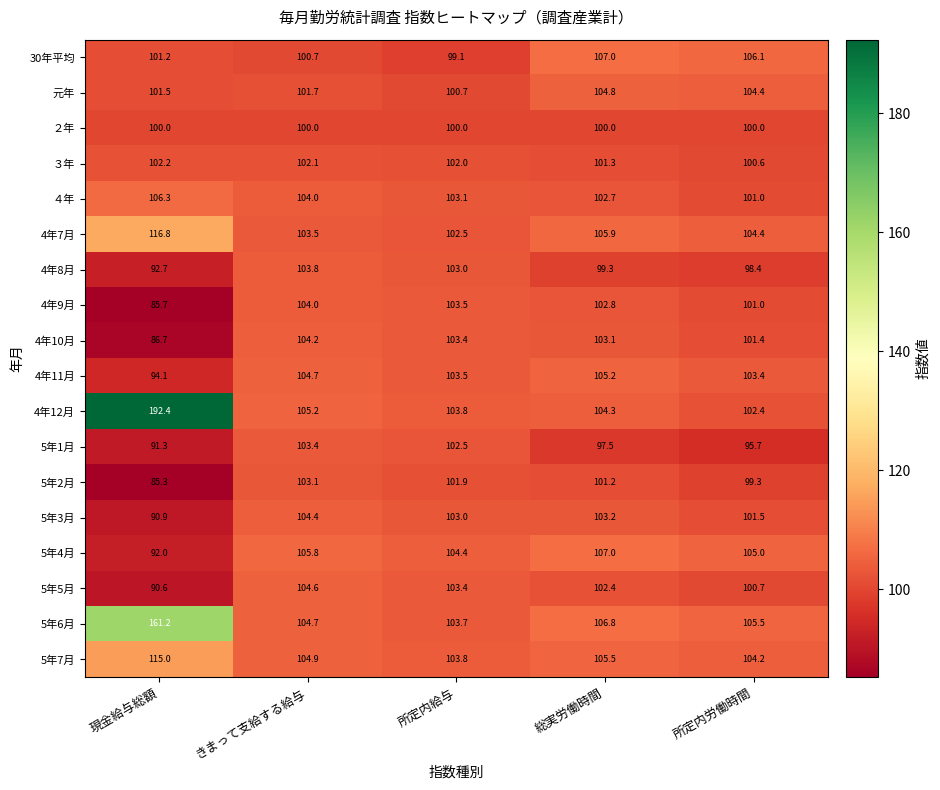

Count the number of categories in the chart.

5